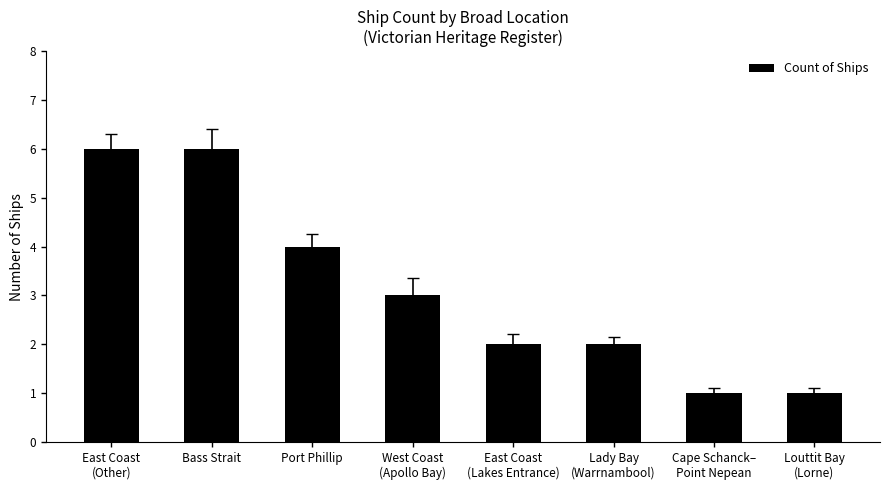

The chart shows a value of 2 at Bass Strait. True or false?

False